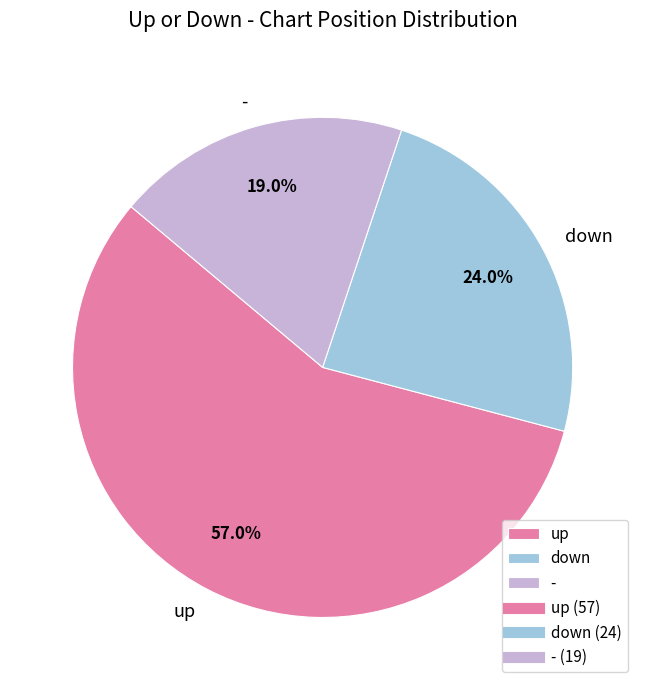

How many segments does this pie chart have?

3